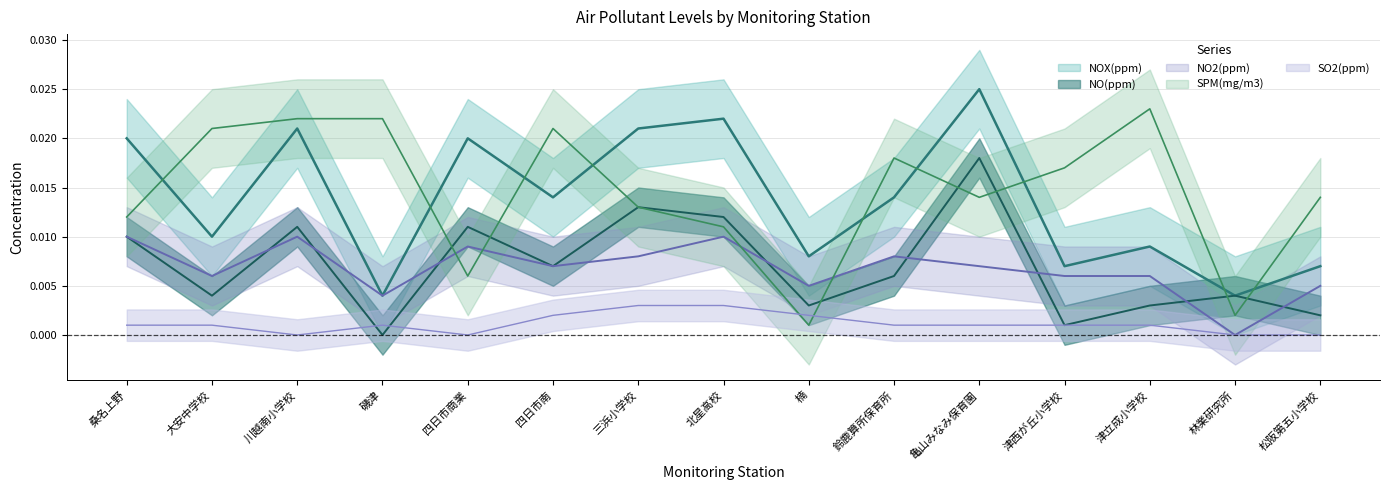

Between which two adjacent categories do SPM(mg/m3) and SO2(ppm) first intersect?

北星高校 and 楠